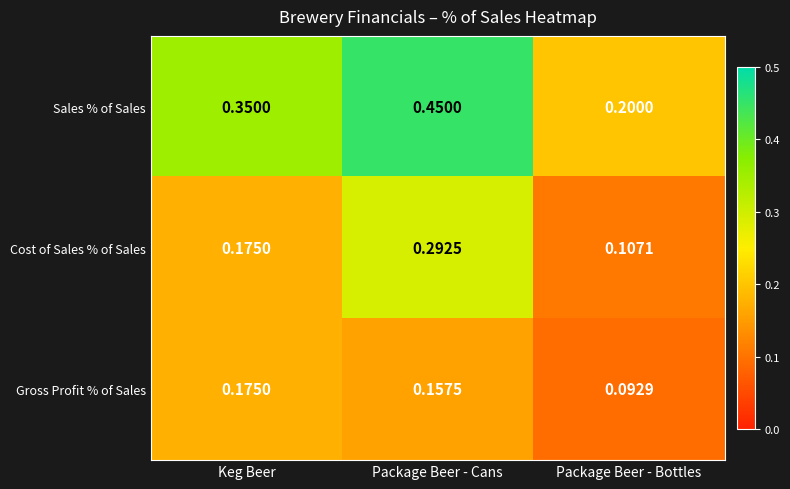

At which category does the chart reach its minimum across all series?

Package Beer - Bottles